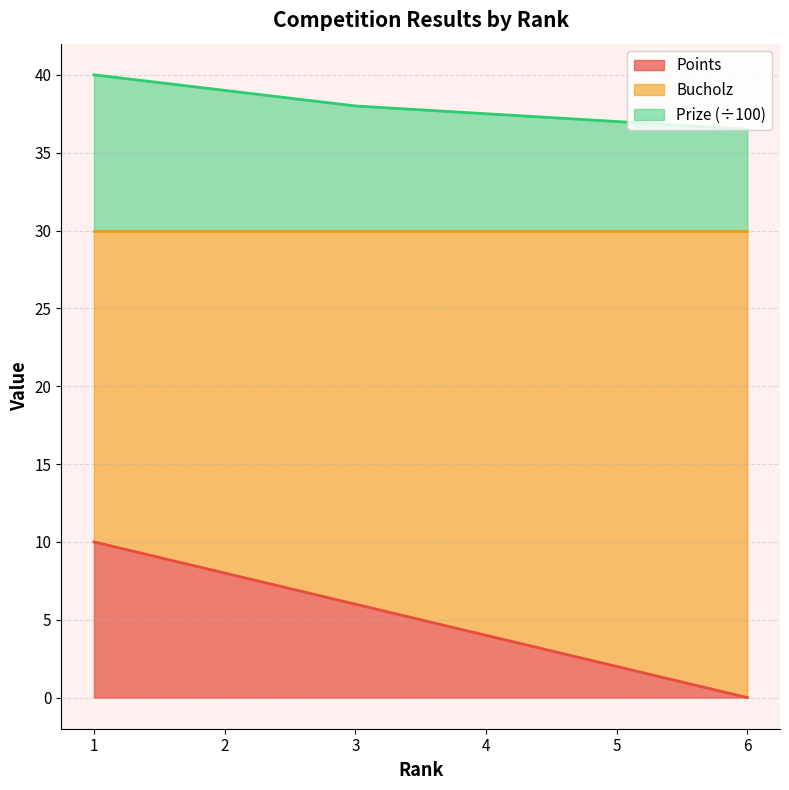

How many lines are shown in the chart?

2